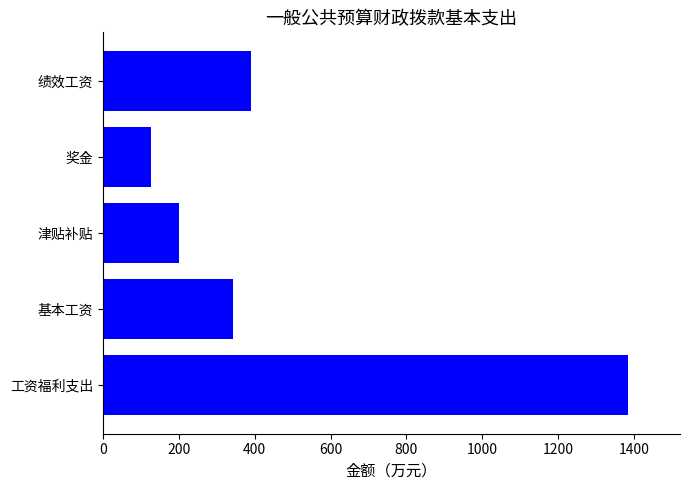

Between 津贴补贴 and 工资福利支出, which is larger?

工资福利支出